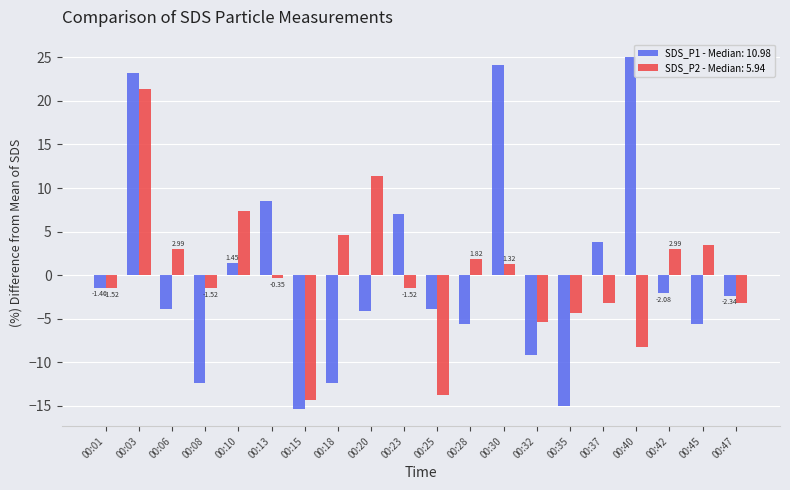

List the series in order of their peak value, highest first.

SDS_P1 - Median: 10.98, SDS_P2 - Median: 5.94